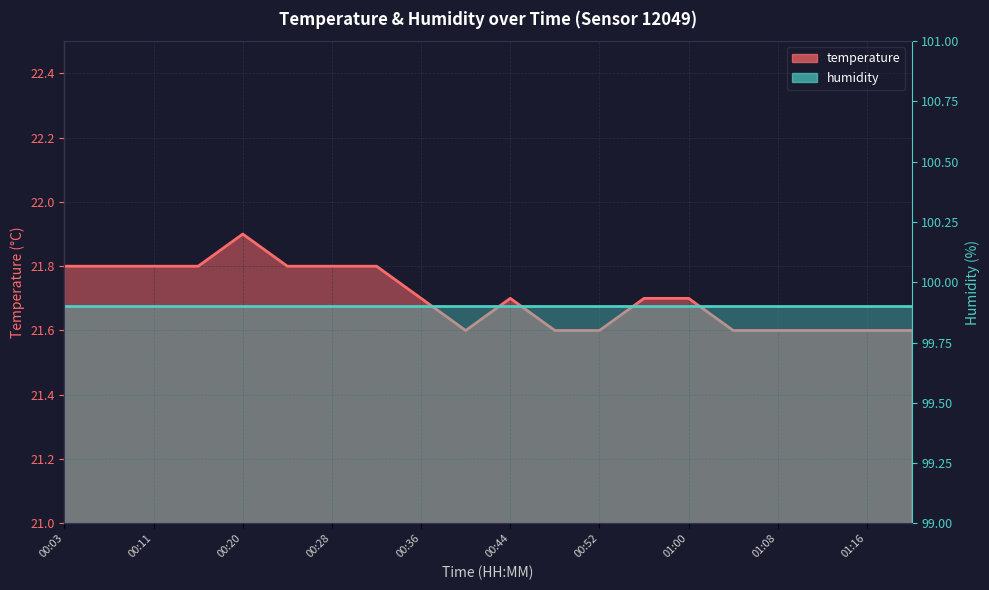

Reading left to right, extract all data points from this chart.

00:03=21.8	00:07=21.8	00:11=21.8	00:15=21.8	00:20=21.9	00:24=21.8	00:28=21.8	00:32=21.8	00:36=21.7	00:40=21.6	00:44=21.7	00:48=21.6	00:52=21.6	00:56=21.7	01:00=21.7	01:04=21.6	01:08=21.6	01:12=21.6	01:16=21.6	01:20=21.6